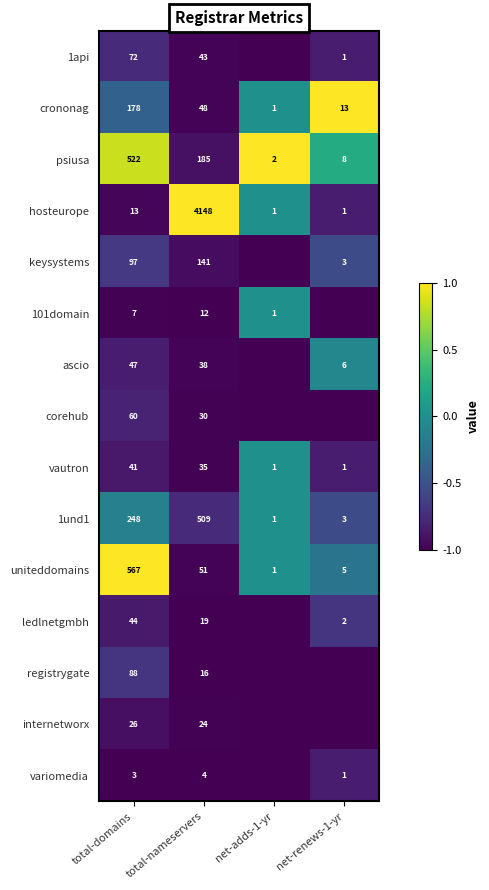

Rank the series at total-domains from highest to lowest value.

uniteddomains, psiusa, 1und1, crononag, keysystems, registrygate, 1api, corehub, ascio, ledlnetgmbh, vautron, internetworx, hosteurope, 101domain, variomedia